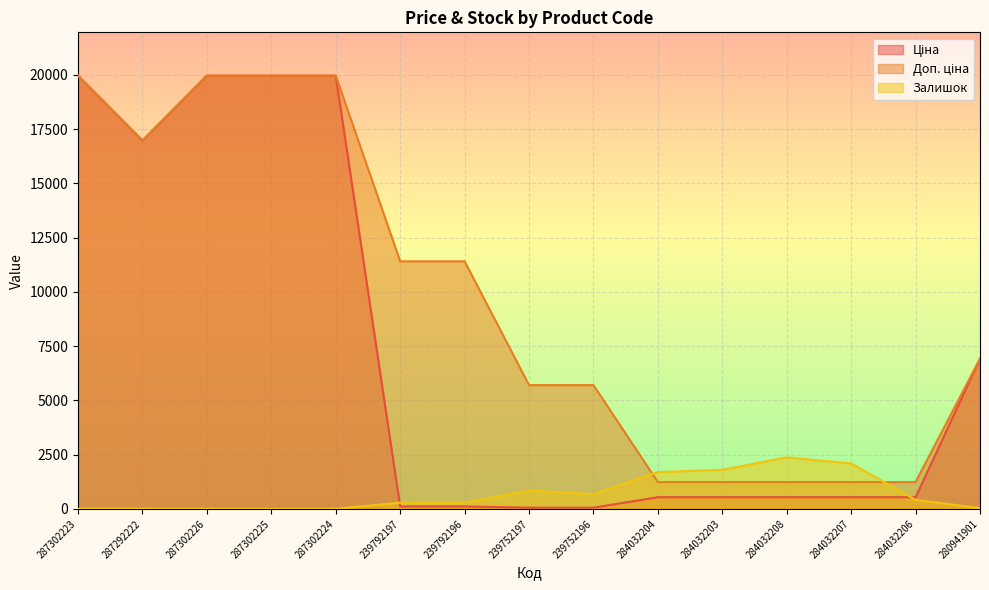

True or false: Ціна and Доп. ціна intersect in this chart.

False